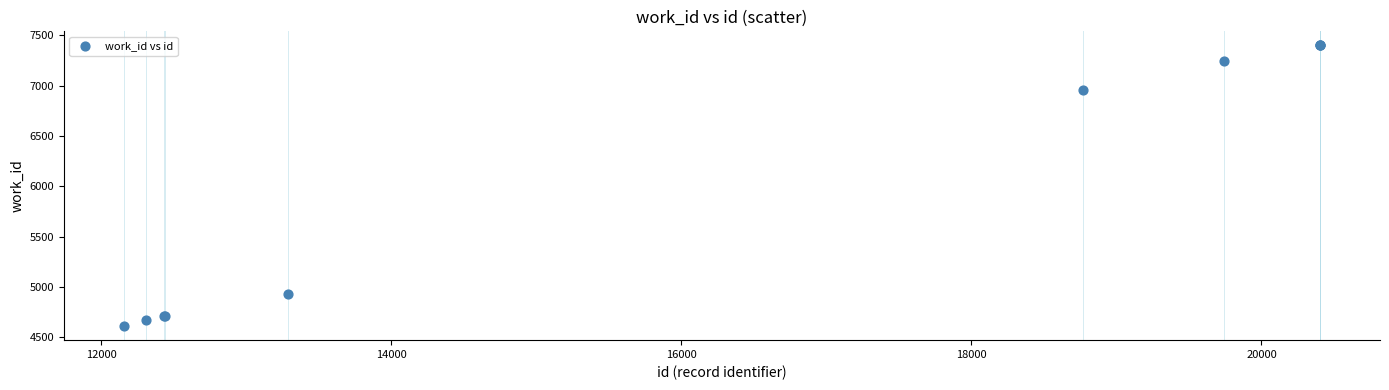

What Y value in the scatter plot is closest to 6006?

6960